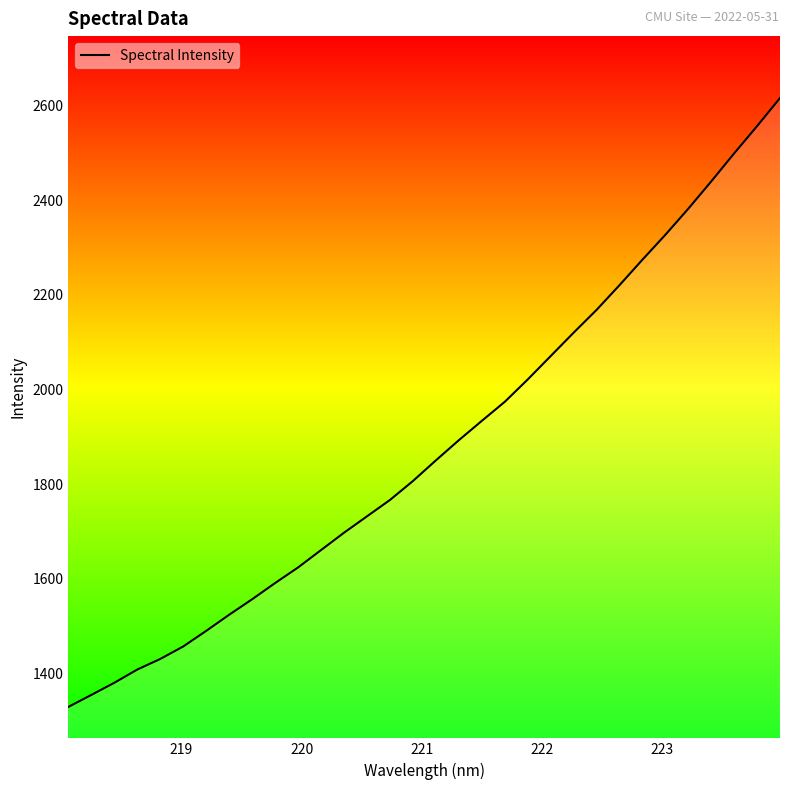

What is the greatest value displayed?

2615.9